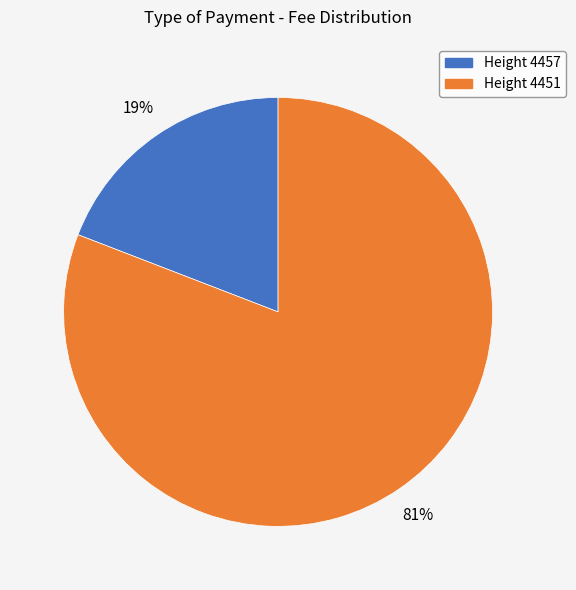

Does any single category account for the majority?

Yes